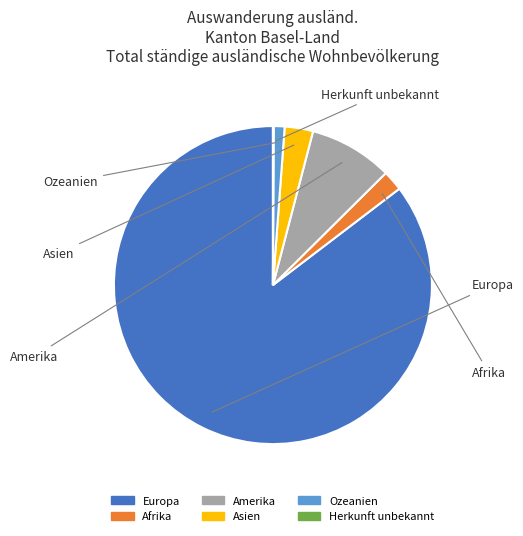

Does Ozeanien represent more than half of the total?

No